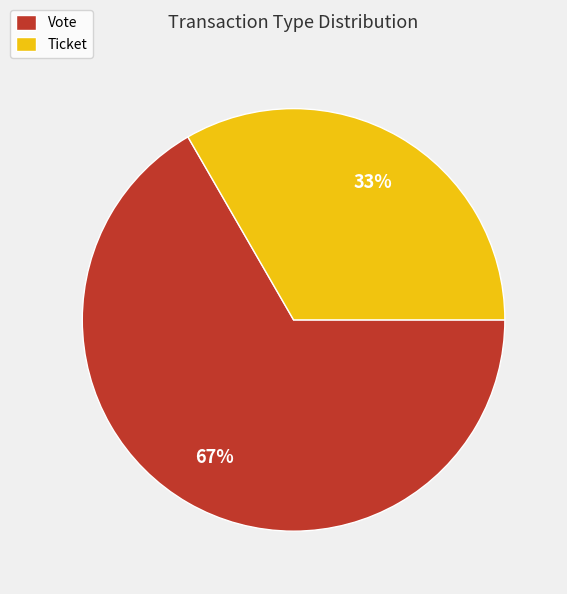

Which category accounts for the majority?

Vote